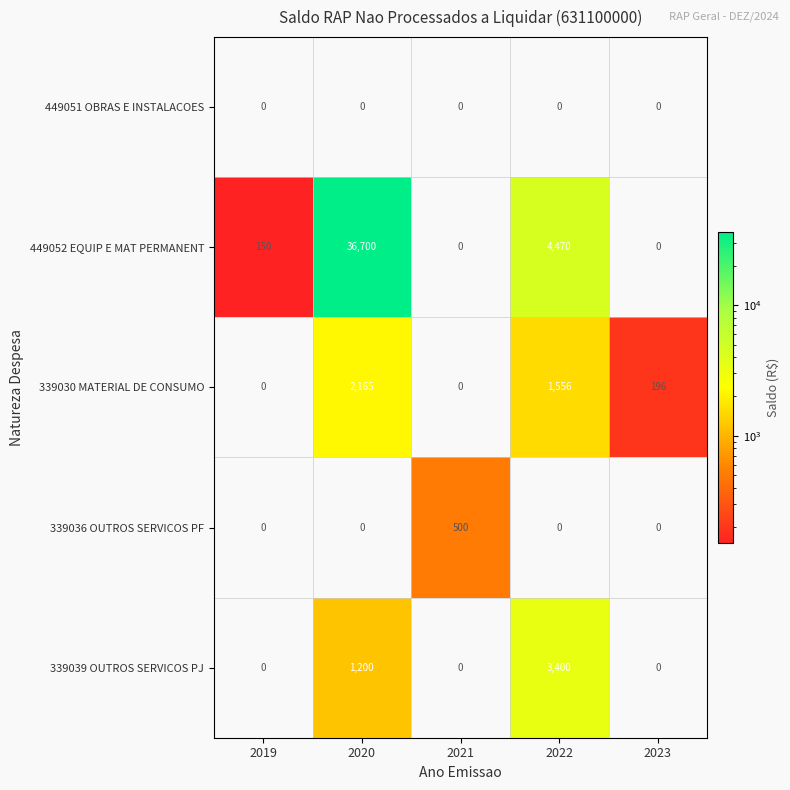

Reading right to left, list all the values displayed in this chart.

449051 OBRAS E INSTALACOES: 2023=0	2022=0	2021=0	2020=0	2019=0
449052 EQUIP E MAT PERMANENT: 2023=0	2022=4470	2021=0	2020=36700	2019=150
339030 MATERIAL DE CONSUMO: 2023=196	2022=1556	2021=0	2020=2165	2019=0
339036 OUTROS SERVICOS PF: 2023=0	2022=0	2021=500	2020=0	2019=0
339039 OUTROS SERVICOS PJ: 2023=0	2022=3400	2021=0	2020=1200	2019=0